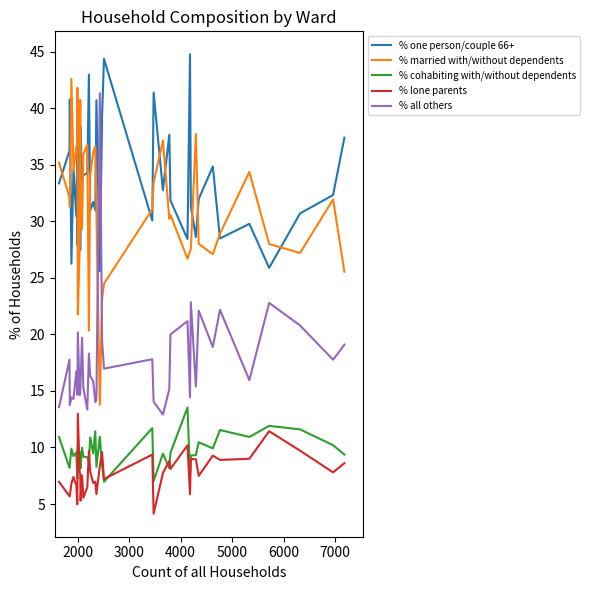

What is the highest value of the % married with/without dependents series?

42.6